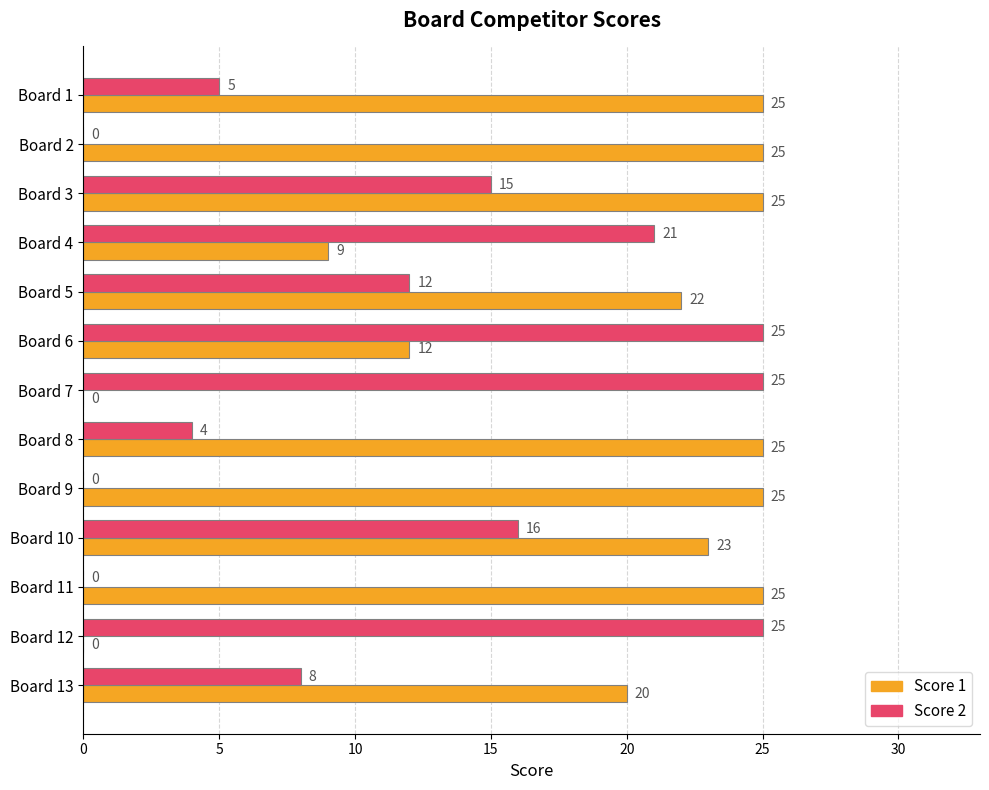

Which series changed the most between Board 1 and Board 7?

Score 1